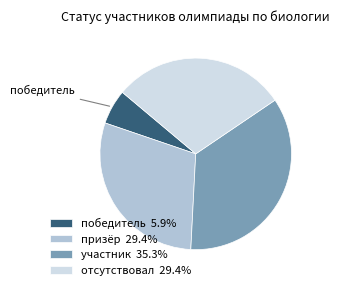

Does победитель 5.9% account for over 50% of the chart?

No